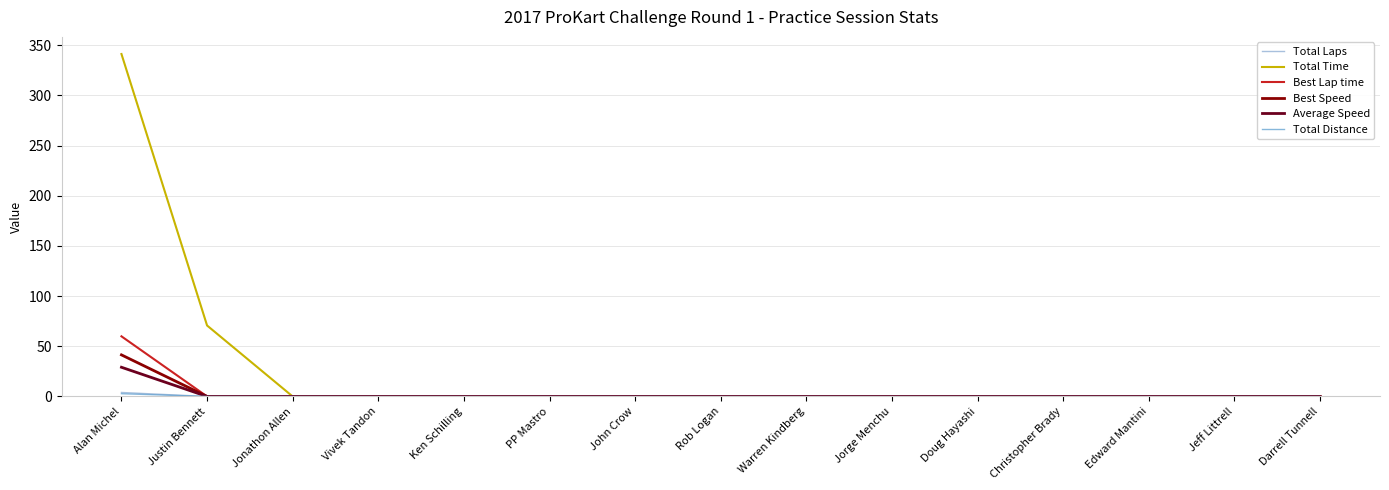

Which series has the largest range (max minus min)?

Total Time